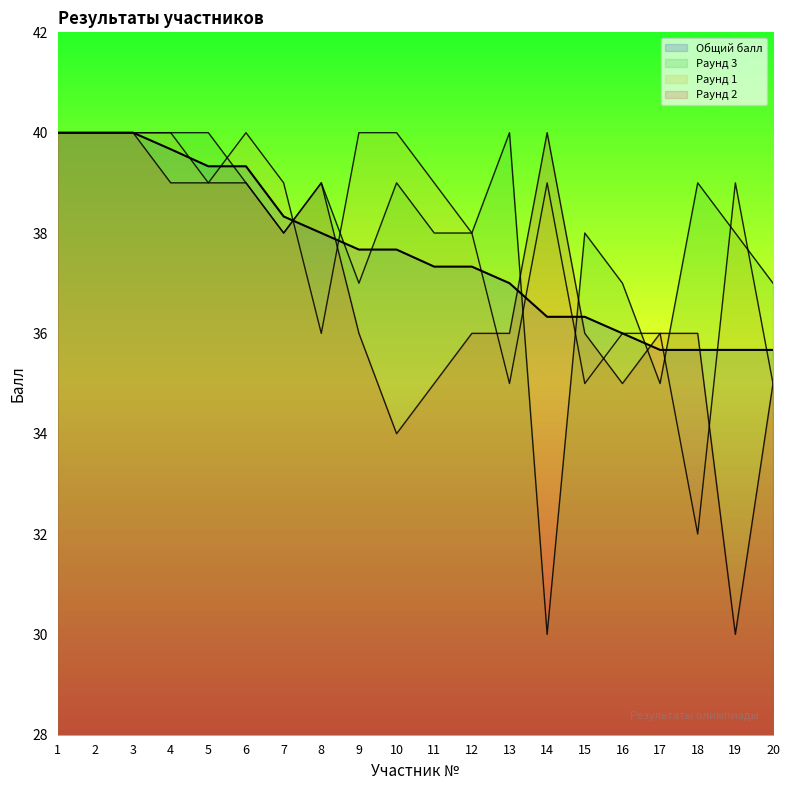

How many lines are shown in the chart?

4